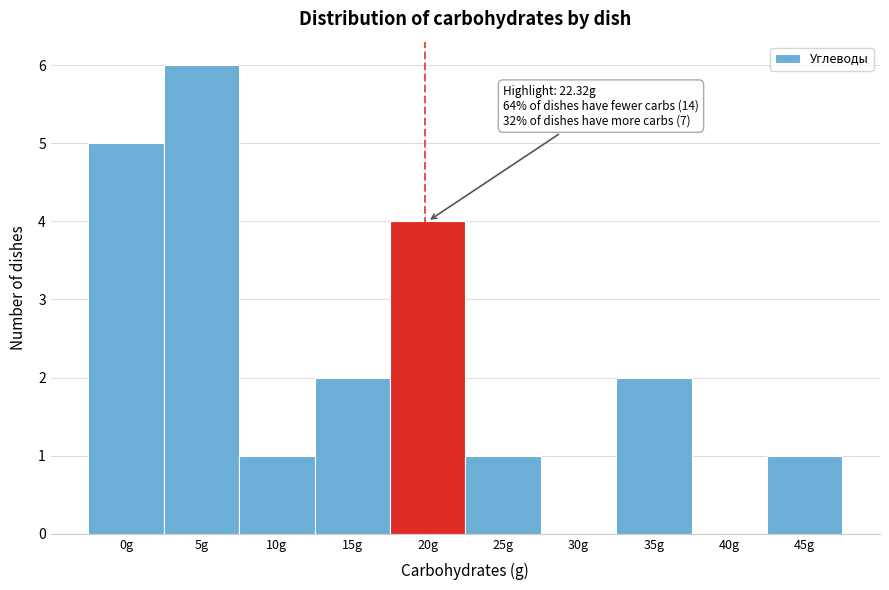

Reading left to right, list all the values displayed in this chart.

0g=5	5g=6	10g=1	15g=2	20g=4	25g=1	30g=0	35g=2	40g=0	45g=1